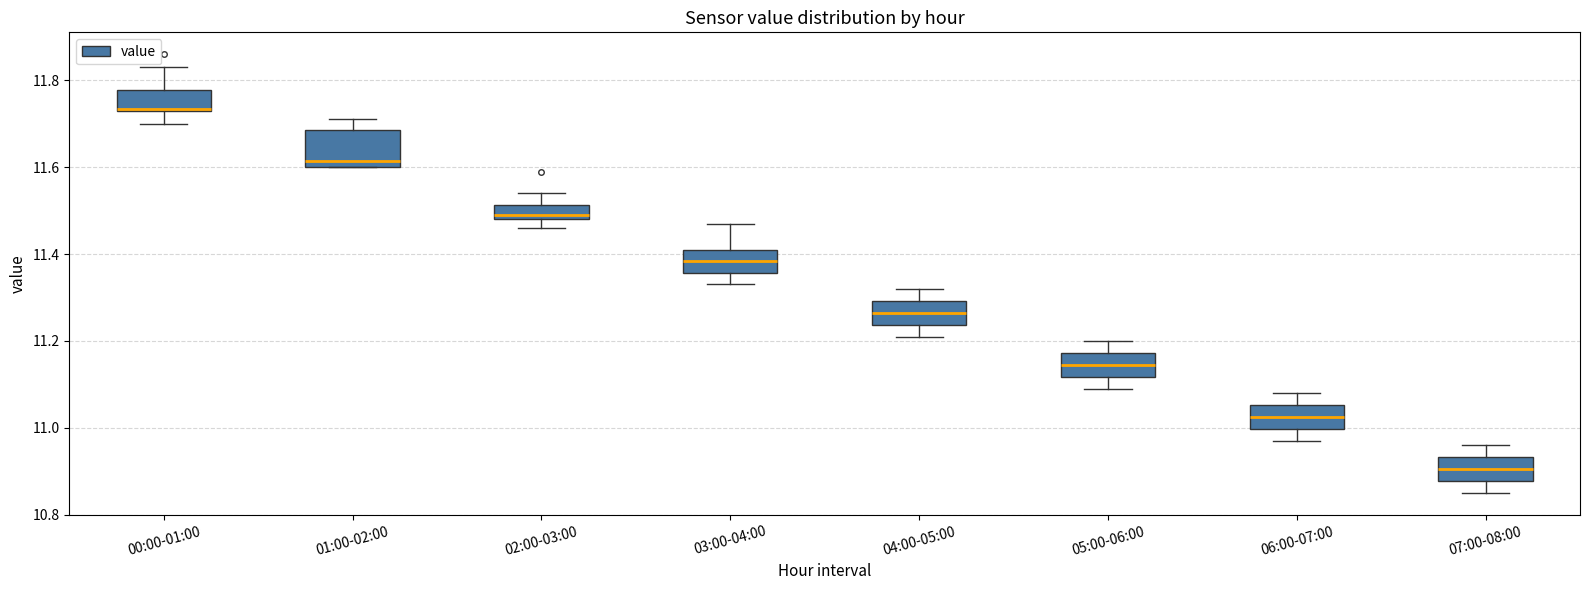

Reading left to right, transcribe this box plot: for each box, give where its median line is, the range the box spans, and where its two whiskers end, as read against the y-axis. The values are not printed on the chart, so give them approximately, as read against the axis.

00:00-01:00: median 11.74, box 11.74 to 11.78, whiskers 11.70 to 11.84
01:00-02:00: median 11.62, box 11.60 to 11.68, whiskers 11.60 to 11.72
02:00-03:00: median 11.50, box 11.48 to 11.52, whiskers 11.46 to 11.54
03:00-04:00: median 11.38, box 11.36 to 11.42, whiskers 11.34 to 11.48
04:00-05:00: median 11.26, box 11.24 to 11.30, whiskers 11.22 to 11.32
05:00-06:00: median 11.14, box 11.12 to 11.18, whiskers 11.10 to 11.20
06:00-07:00: median 11.02, box 11.00 to 11.06, whiskers 10.98 to 11.08
07:00-08:00: median 10.90, box 10.88 to 10.94, whiskers 10.86 to 10.96